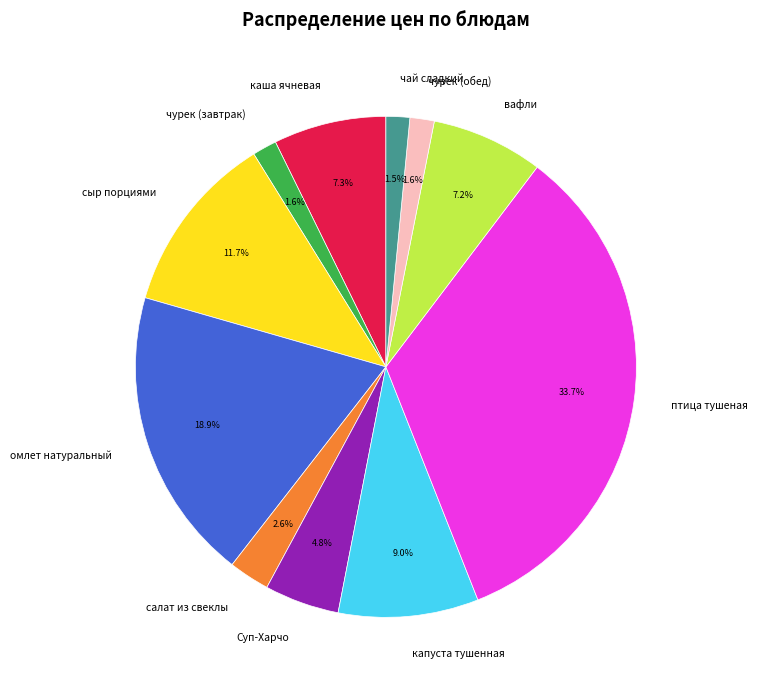

Do сыр порциями and капуста тушенная together represent more than half of the pie?

No